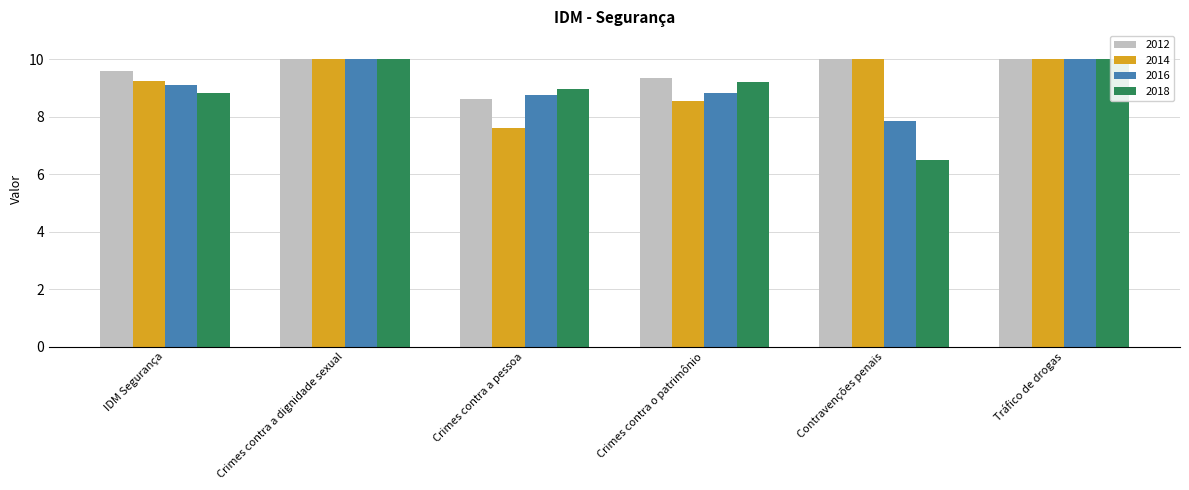

Which label corresponds to the largest value in the chart?

Crimes contra a dignidade sexual